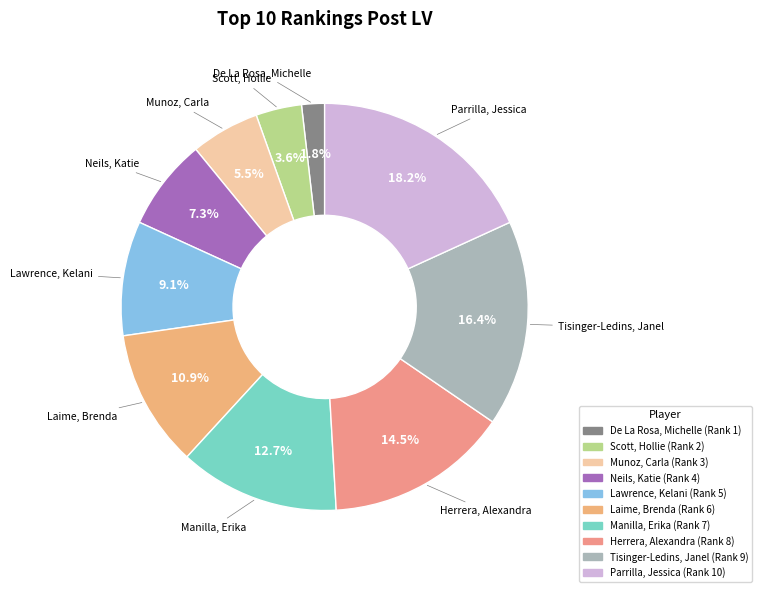

How much of the chart is everything except Scott, Hollie?

96.4%